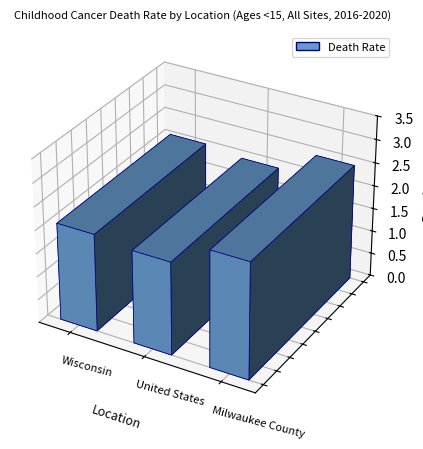

What is the ratio of the value at United States to the value at Wisconsin?

1.0